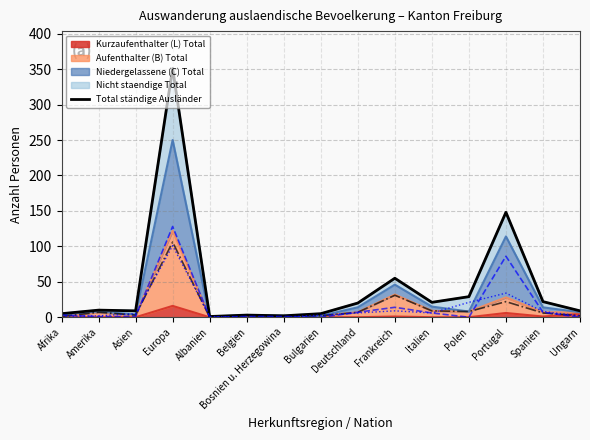

How many points are higher than both their immediate neighbors (excluding endpoints)?

5